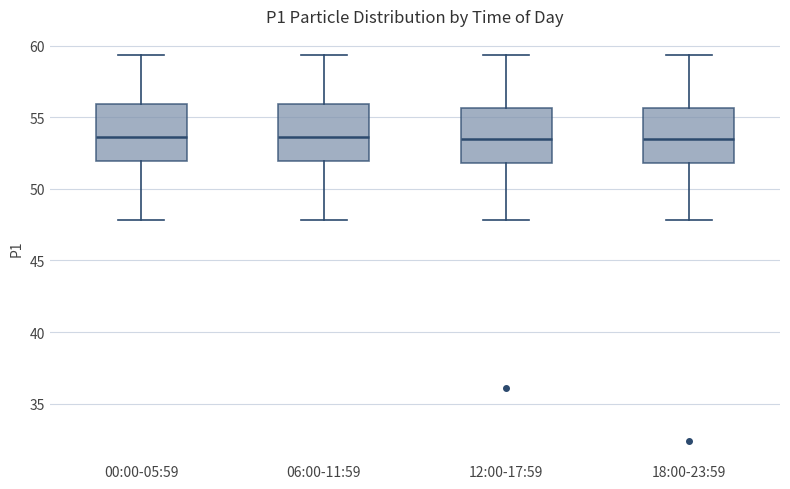

Where does the upper whisker of the box for 00:00-05:59 end on the y-axis? The values are not printed on the chart, so give them approximately, as read against the axis.

59.5